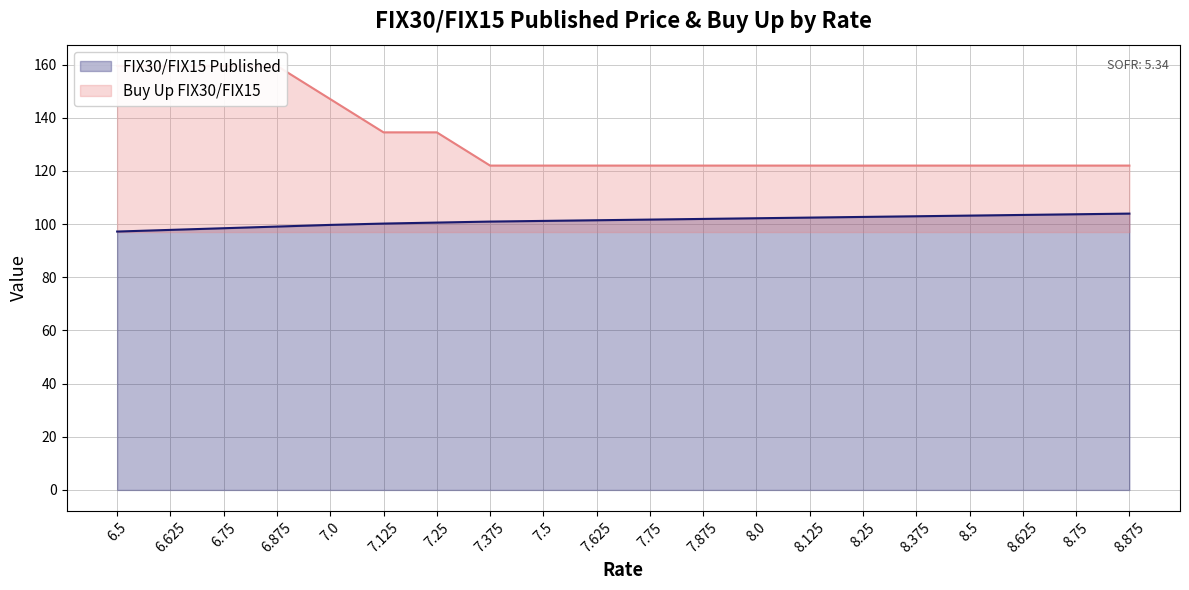

At 7.25, list the series in order from largest to smallest.

Buy Up FIX30/FIX15, FIX30/FIX15 Published